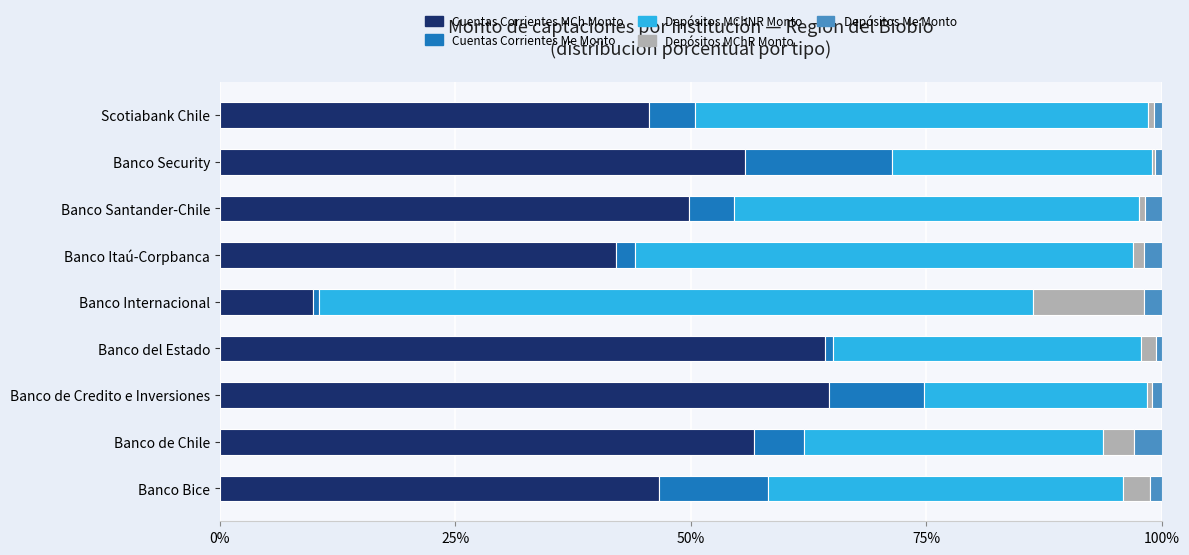

What is the highest value of the Cuentas Corrientes MCh Monto series?

64.7